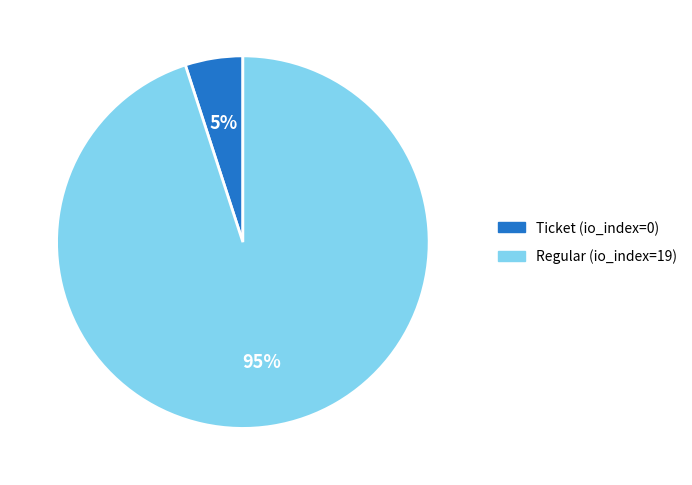

The Regular (io_index=19) slice represents 95% of the pie. True or false?

True